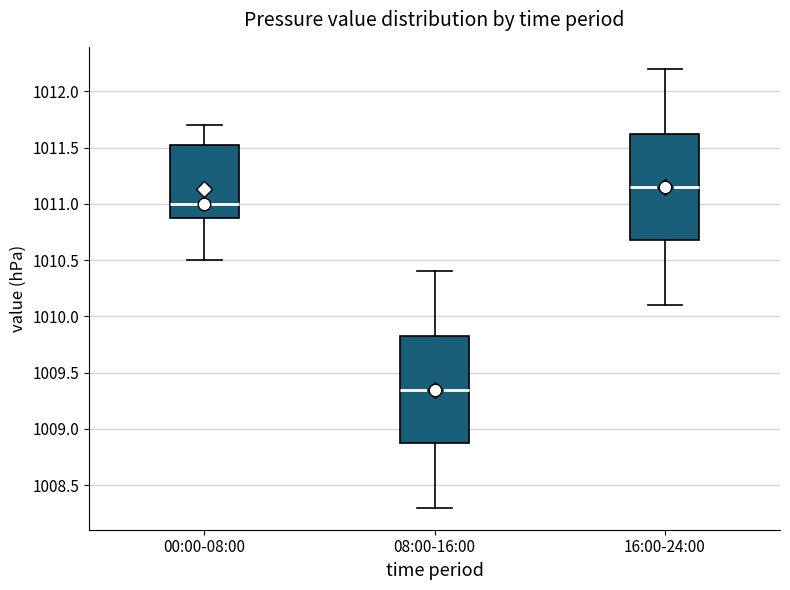

Reading left to right, transcribe this box plot: for each box, give where its median line is, the range the box spans, and where its two whiskers end, as read against the y-axis. The values are not printed on the chart, so give them approximately, as read against the axis.

00:00-08:00: median 1011.00, box 1010.90 to 1011.55, whiskers 1010.50 to 1011.70
08:00-16:00: median 1009.35, box 1008.90 to 1009.85, whiskers 1008.30 to 1010.40
16:00-24:00: median 1011.15, box 1010.70 to 1011.65, whiskers 1010.10 to 1012.20